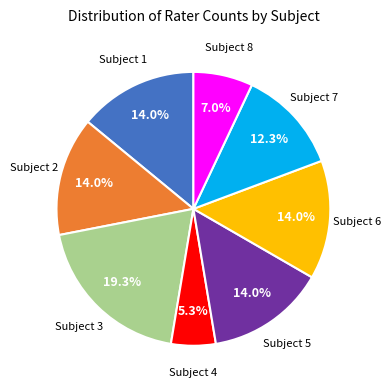

Does any single category account for the majority?

No